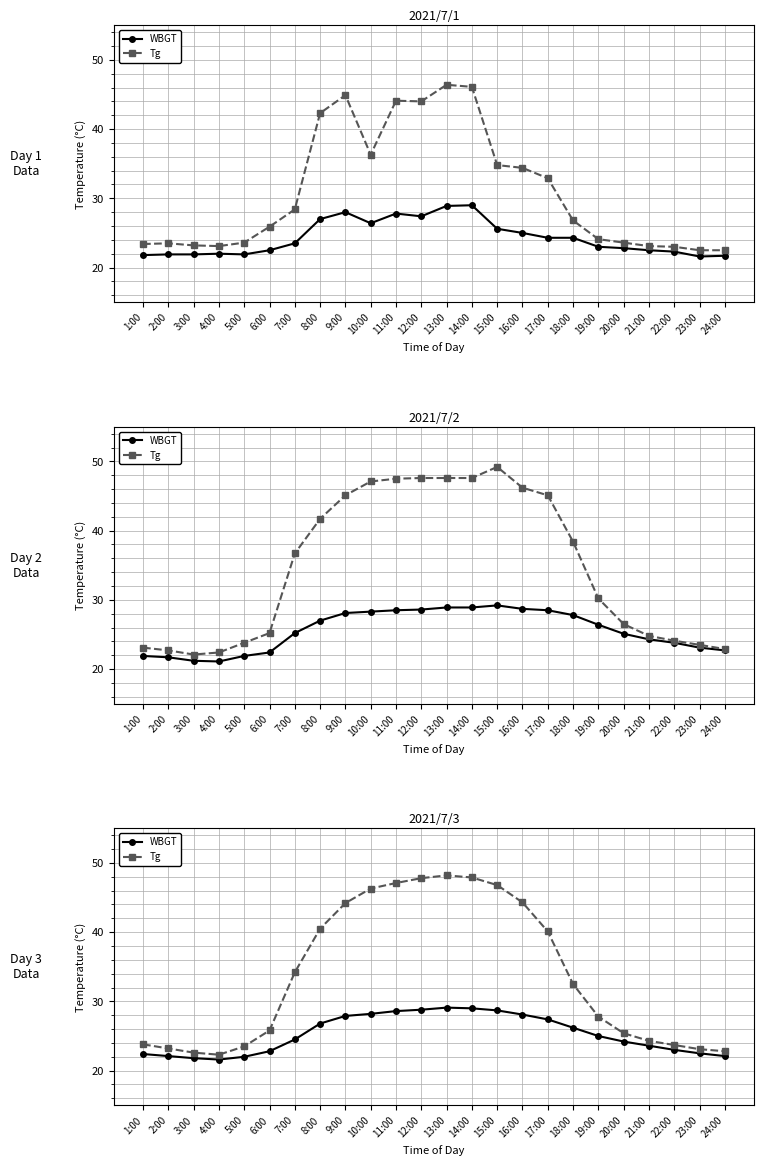

True or false: WBGT has more than 2 interior local peaks.

False